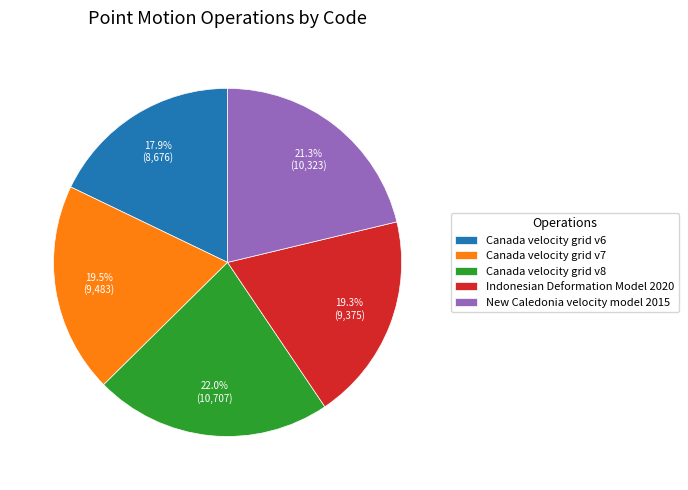

Combined, what portion of the pie is New Caledonia velocity model 2015 and Canada velocity grid v8?

43.3%